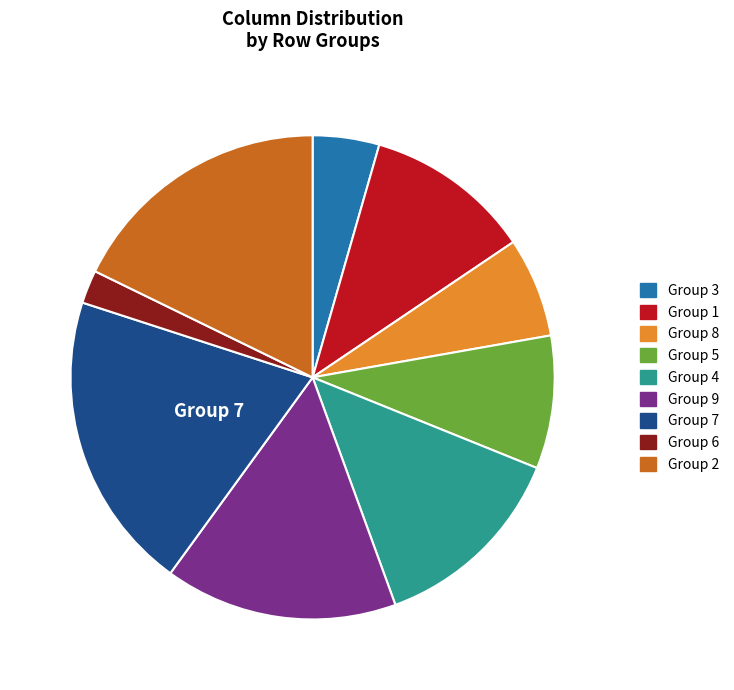

How many slices are in this pie chart?

9